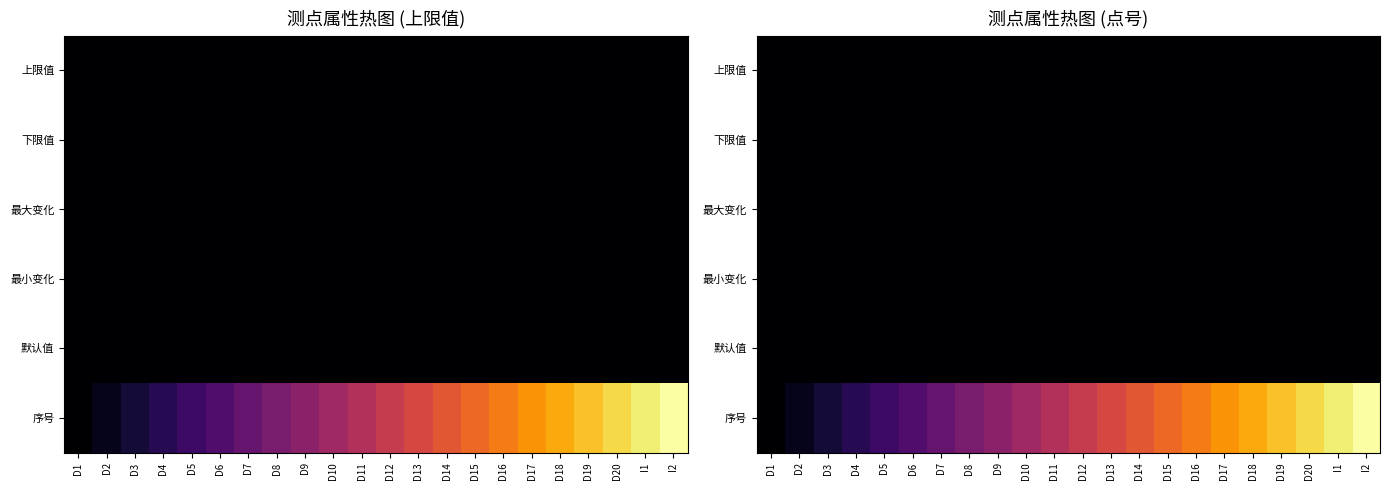

Which series has the widest spread of values?

序号